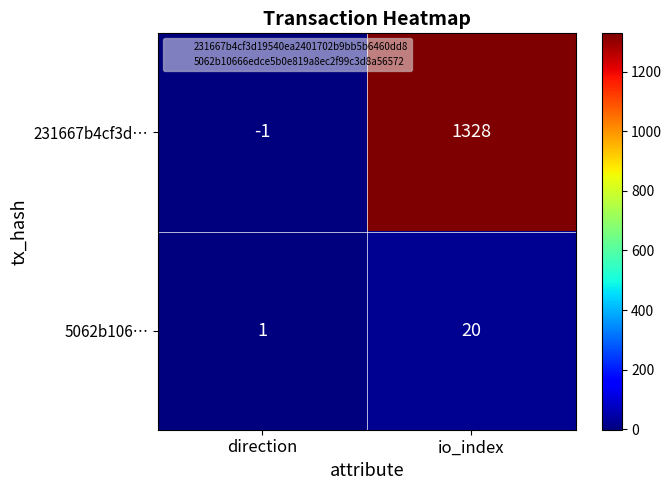

What is the difference between the maximum and minimum values in the 231667b4cf3d… series?

1329